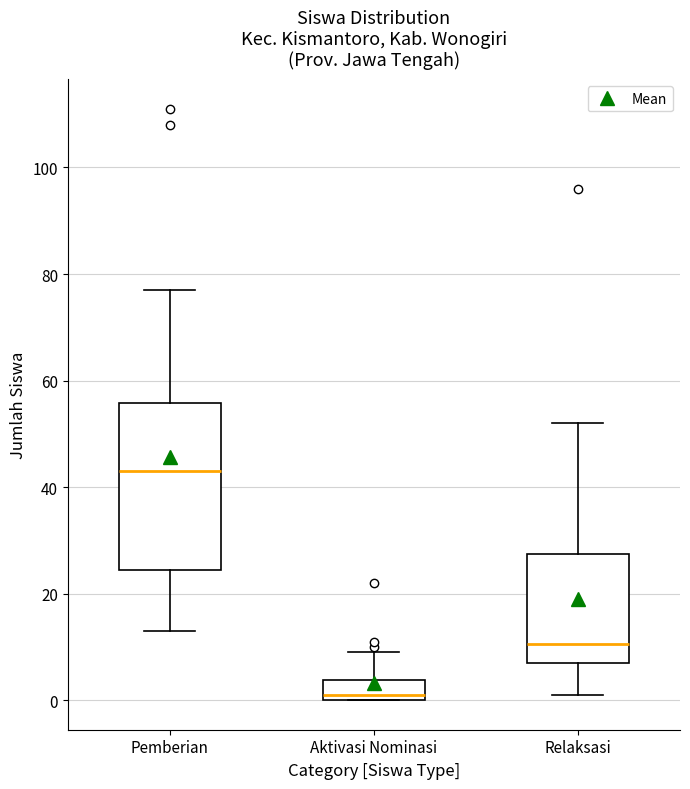

Where is the upper edge of the box for Aktivasi Nominasi on the y-axis? The values are not printed on the chart, so give them approximately, as read against the axis.

4